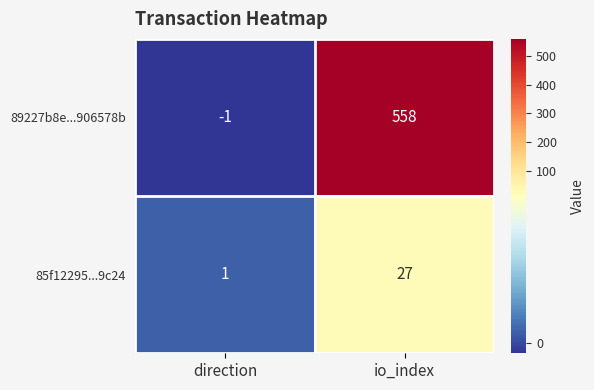

How many series are shown in this chart?

2